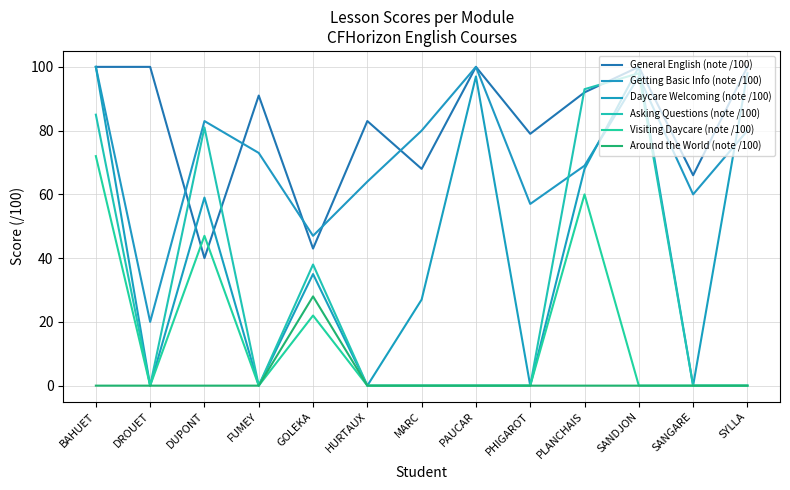

At which label is Daycare Welcoming (note /100) closest to 50?

DUPONT